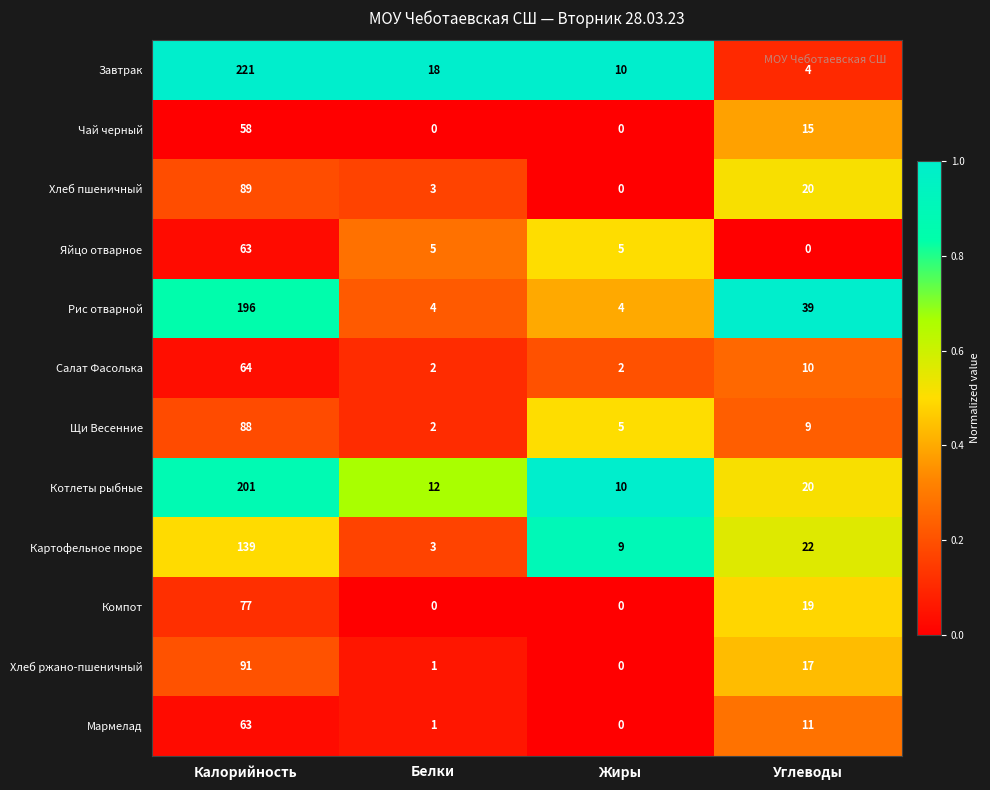

How many series are shown in this chart?

12